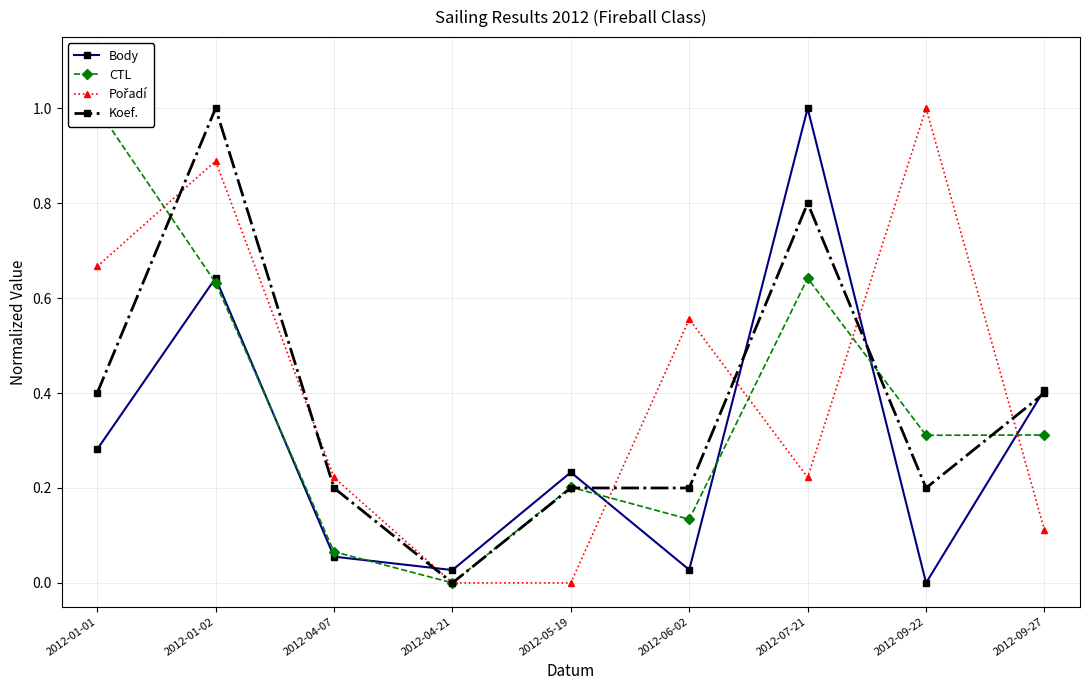

What is the highest value of the Koef. series?

1.0